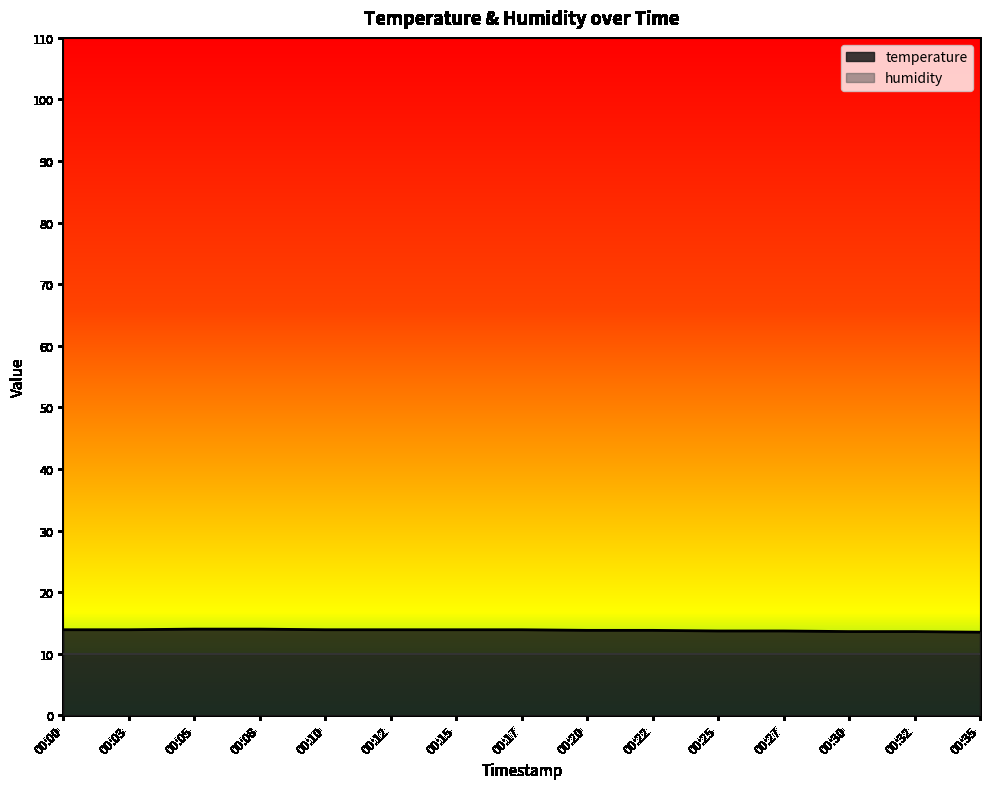

True or false: there are more than 0 points higher than both neighbors.

False